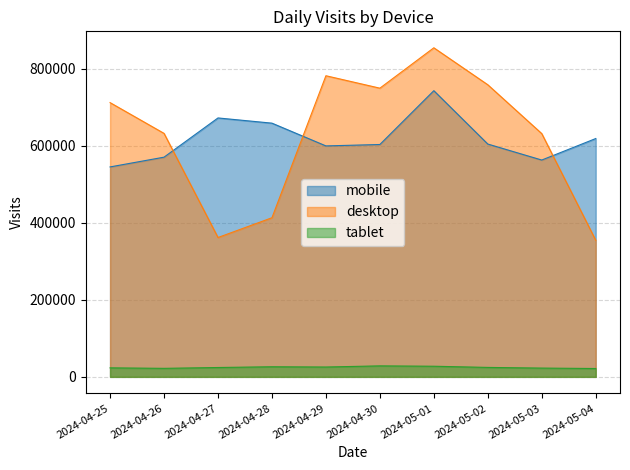

What value does the desktop series have at 2024-05-04?

354628